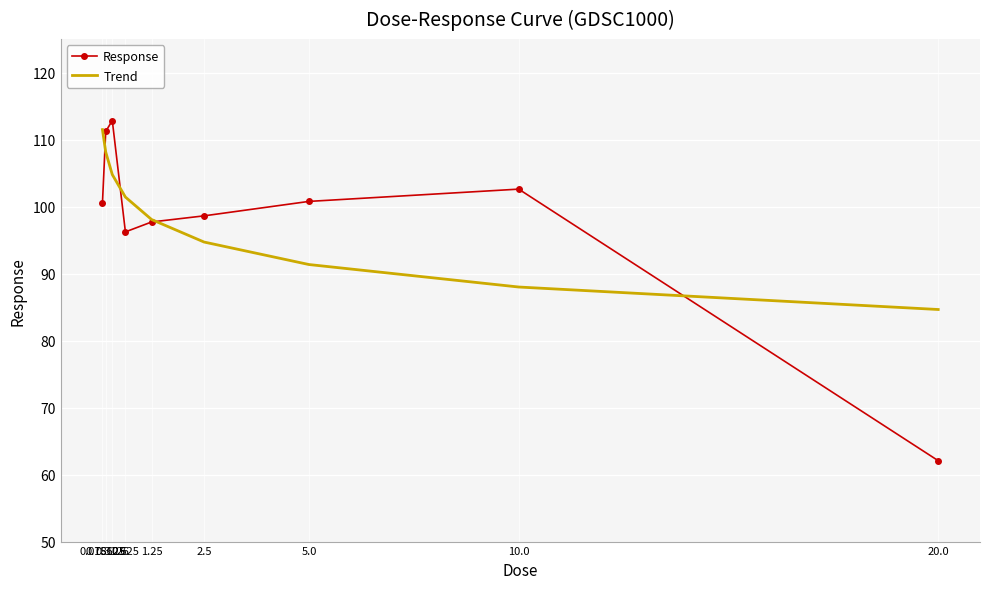

Which series ends up on top after the final intersection of Trend and Response?

Trend